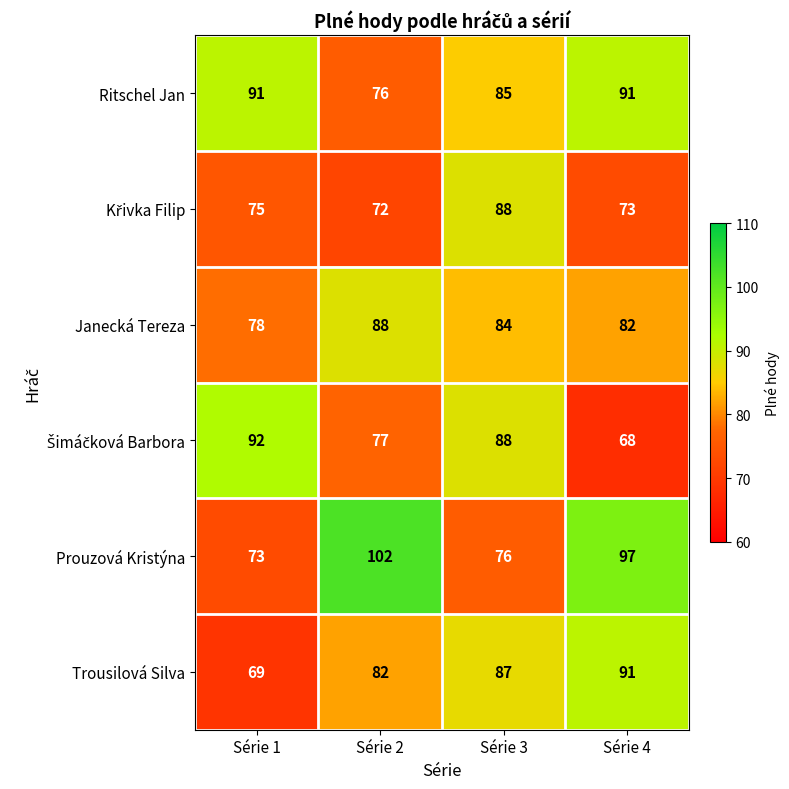

What is the highest value of the Prouzová Kristýna series?

102